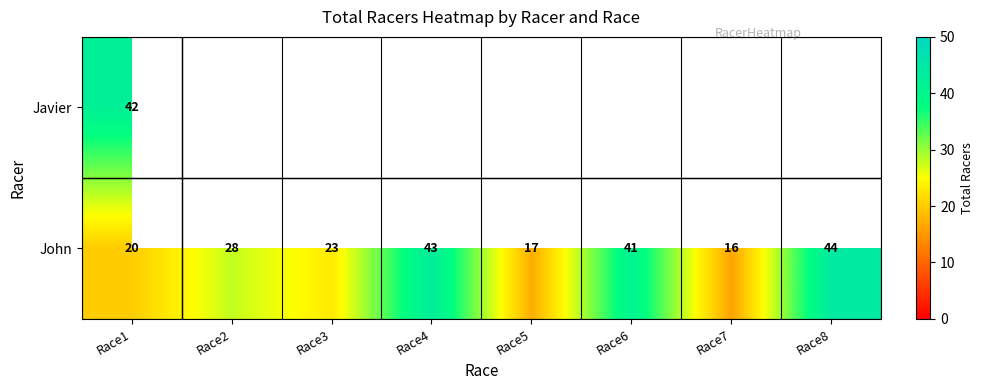

Rank the categories by John value from highest to lowest.

Race8, Race4, Race6, Race2, Race3, Race1, Race5, Race7